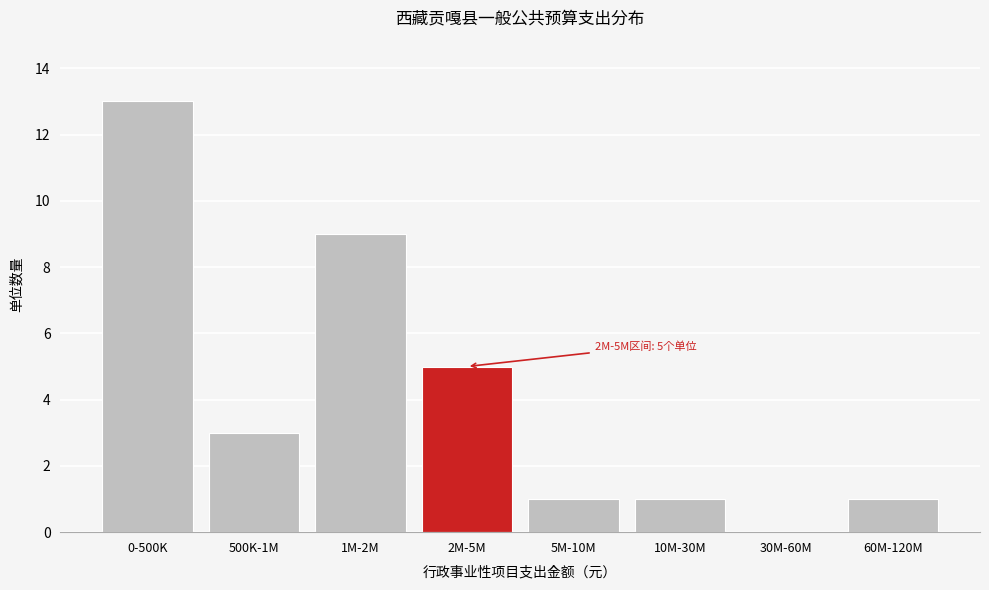

Reading right to left, extract all data points from this chart.

60M-120M=1	30M-60M=0	10M-30M=1	5M-10M=1	2M-5M=5	1M-2M=9	500K-1M=3	0-500K=13